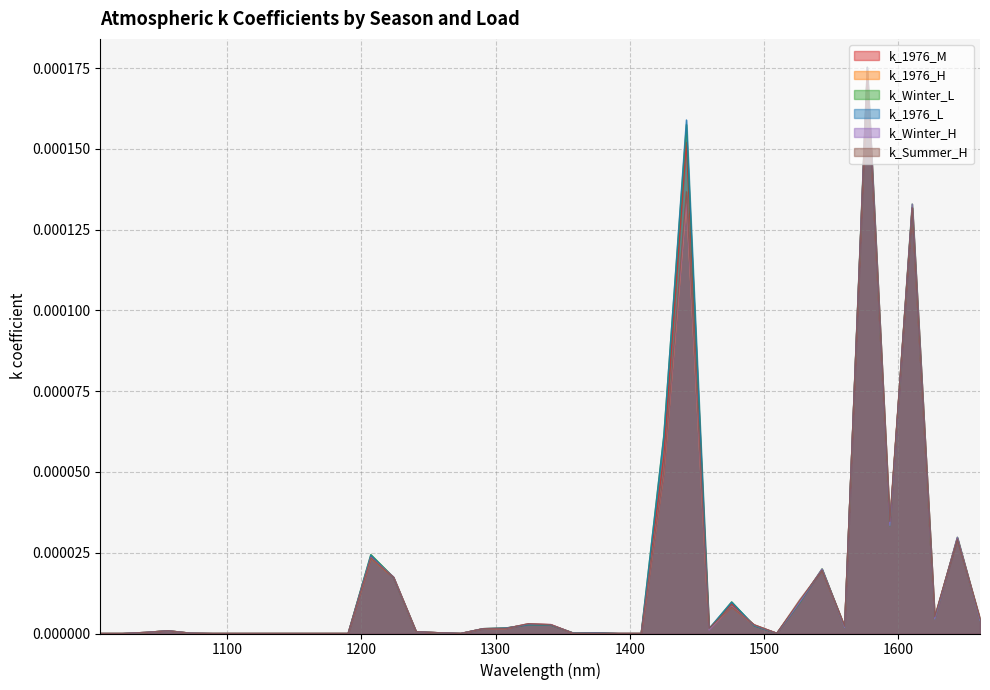

Which category has the highest value across all series?

1576.89925